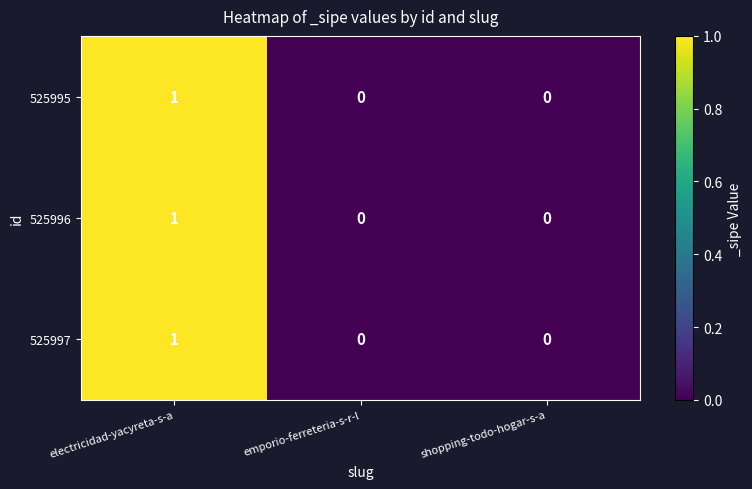

Reading left to right, extract all data points from this chart.

525995: electricidad-yacyreta-s-a=1	emporio-ferreteria-s-r-l=0	shopping-todo-hogar-s-a=0
525996: electricidad-yacyreta-s-a=1	emporio-ferreteria-s-r-l=0	shopping-todo-hogar-s-a=0
525997: electricidad-yacyreta-s-a=1	emporio-ferreteria-s-r-l=0	shopping-todo-hogar-s-a=0